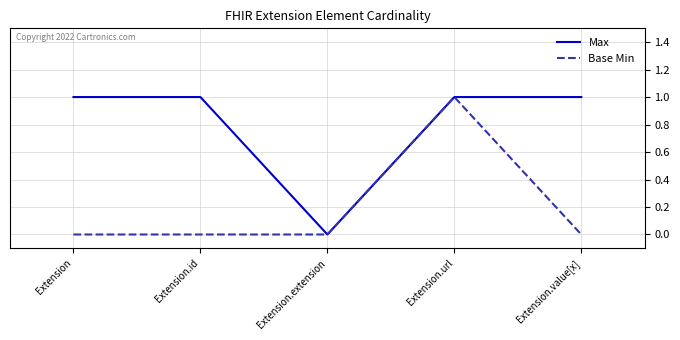

Between Extension.url and Extension.value[x], which series saw the biggest shift?

Base Min